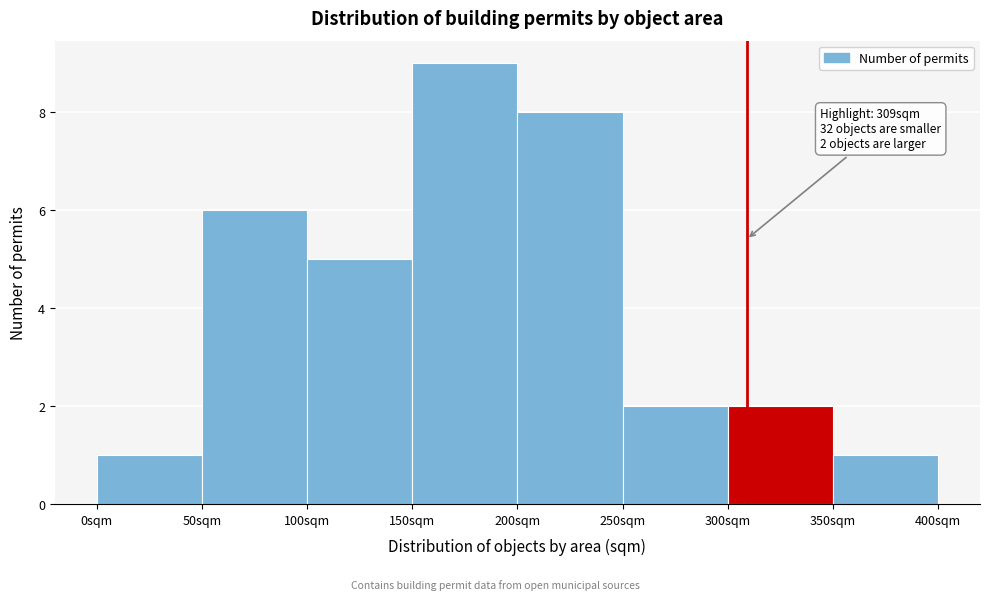

Which range on the x-axis has the tallest bar?

150 to 200